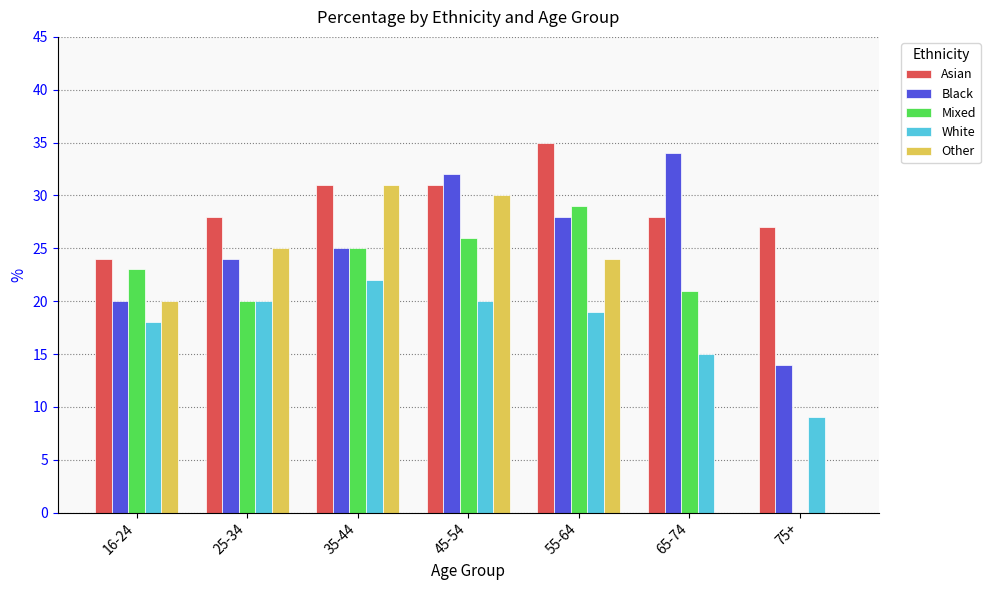

True or false: White has a value of 20 at 45-54.

True